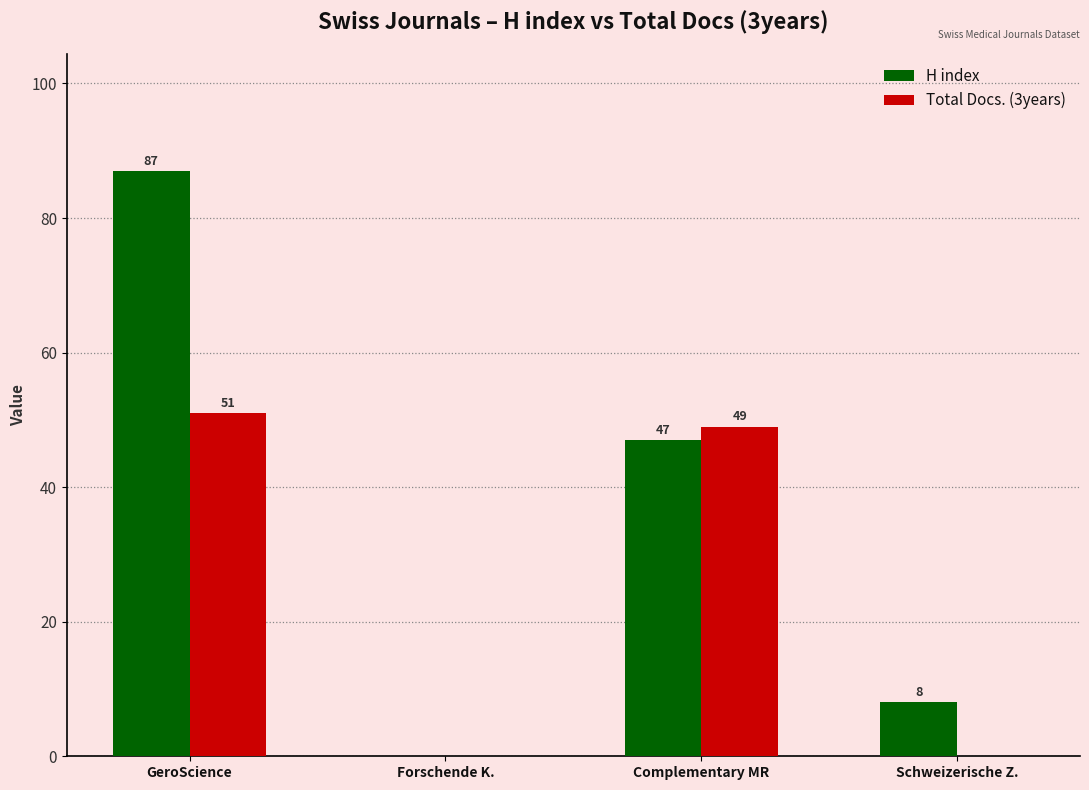

What is the sum of the Total Docs. (3years) values at Complementary MR and GeroScience?

100